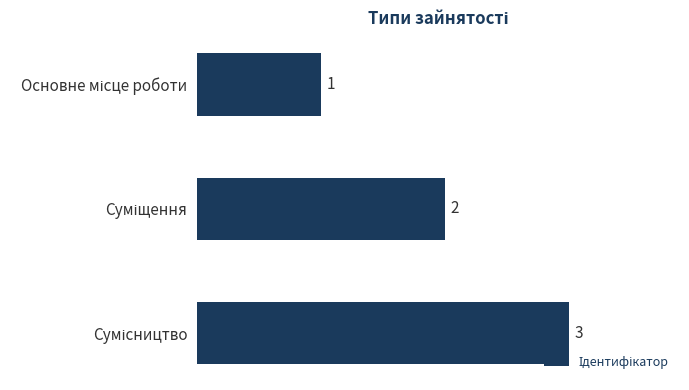

Count the number of data series in this chart.

1